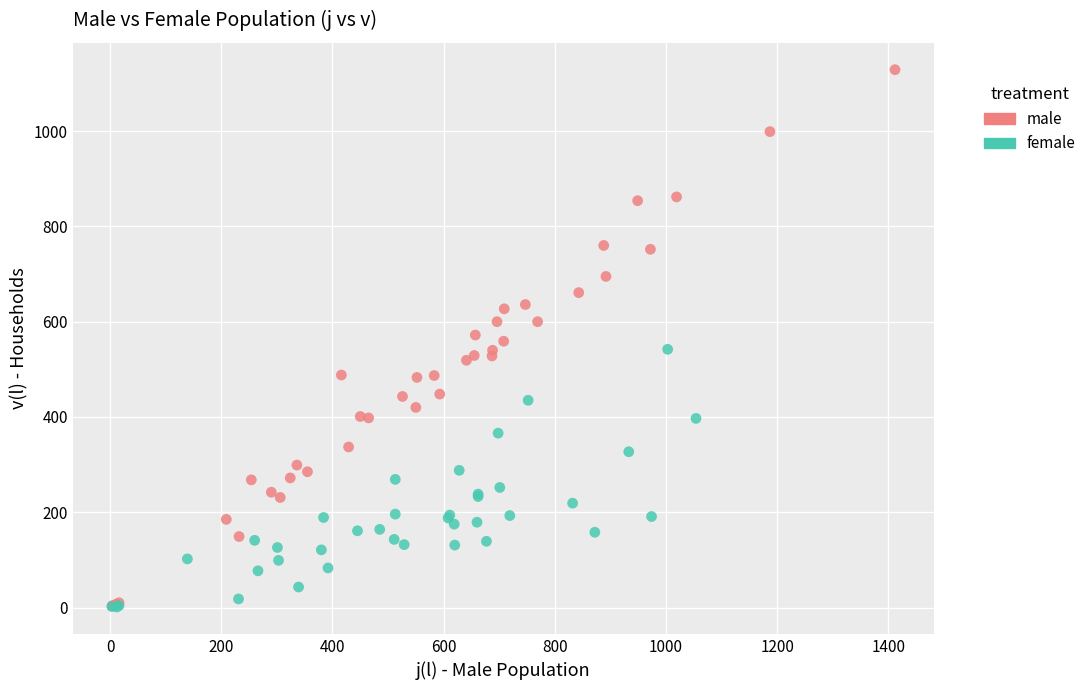

Which series has the widest spread of Y values?

male